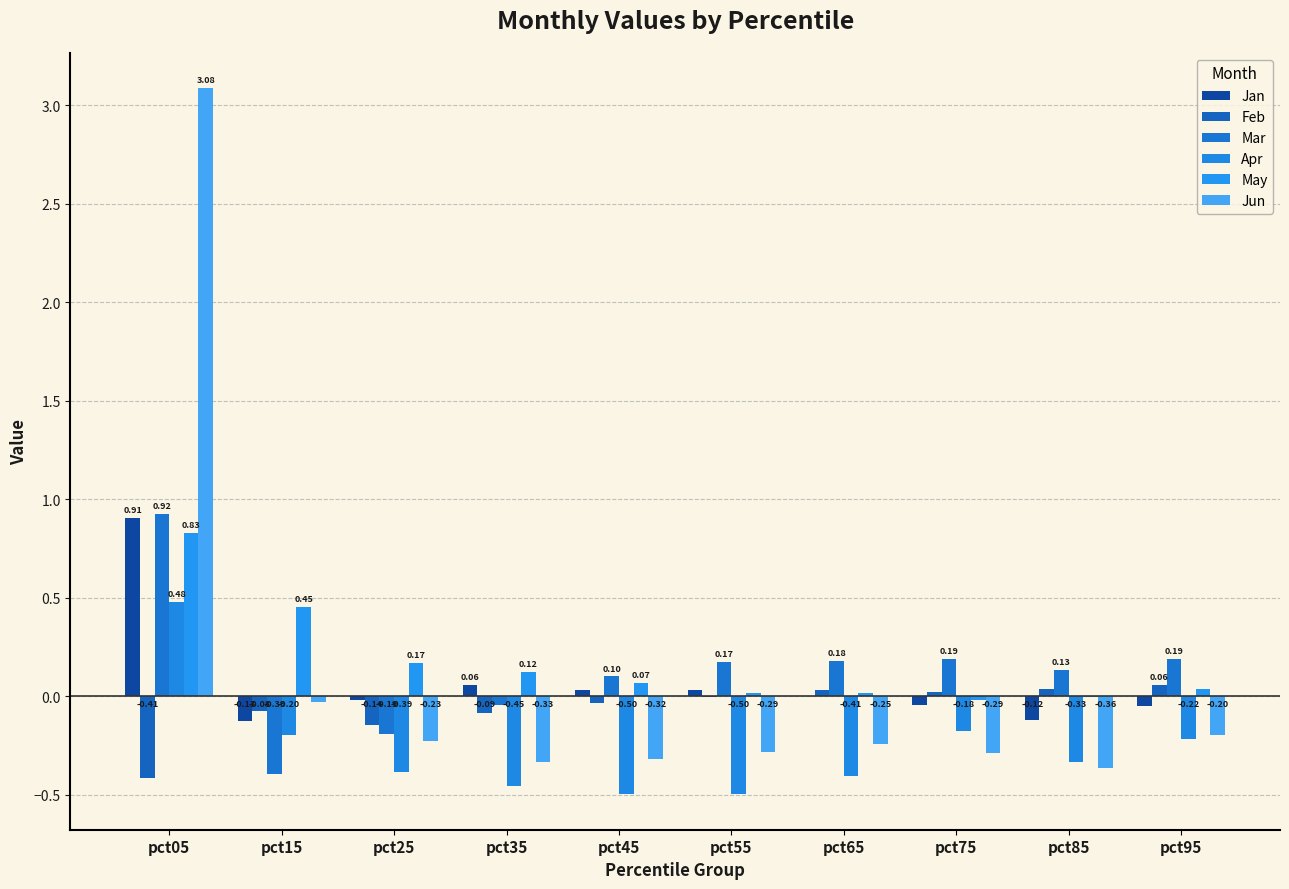

What is the difference between the maximum and minimum values in the May series?

0.8